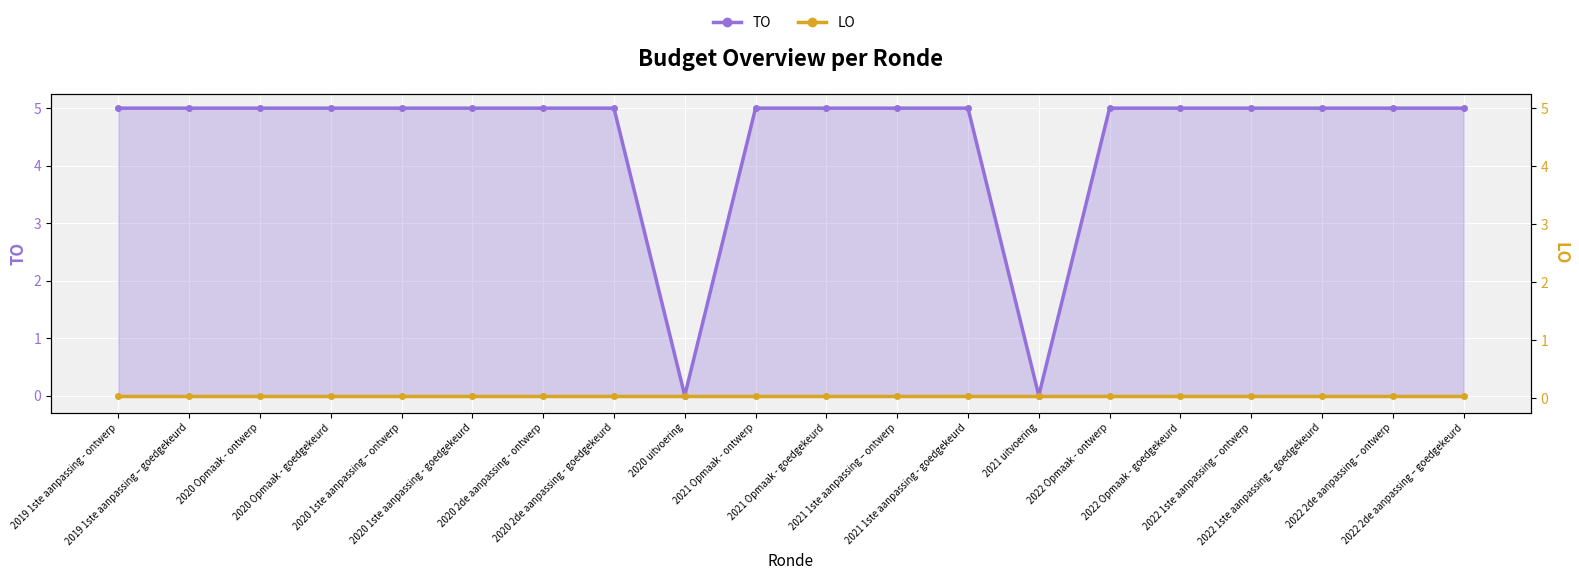

How many values in TO are above zero?

18